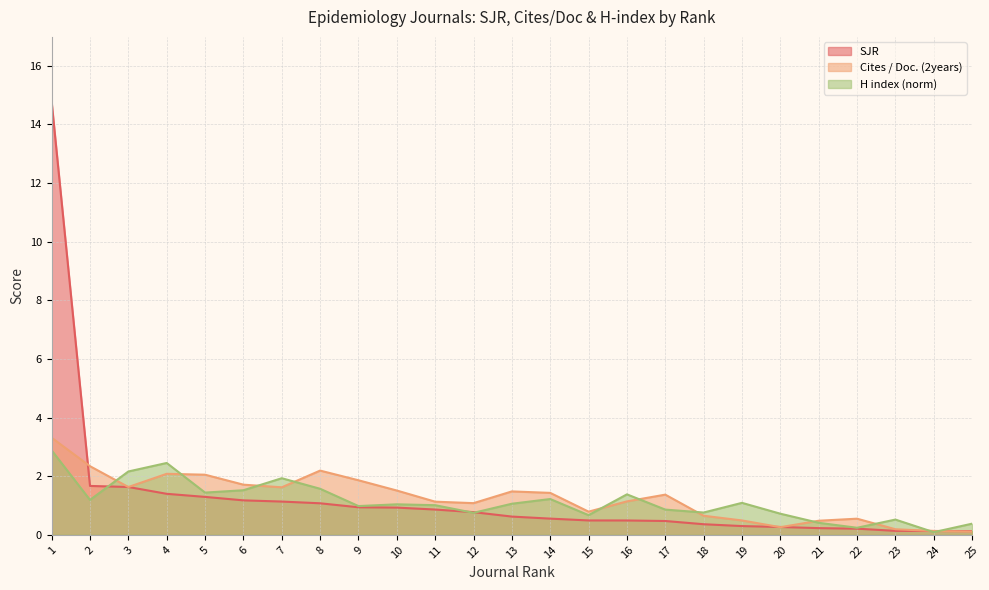

Which label corresponds to the largest value in the chart?

1